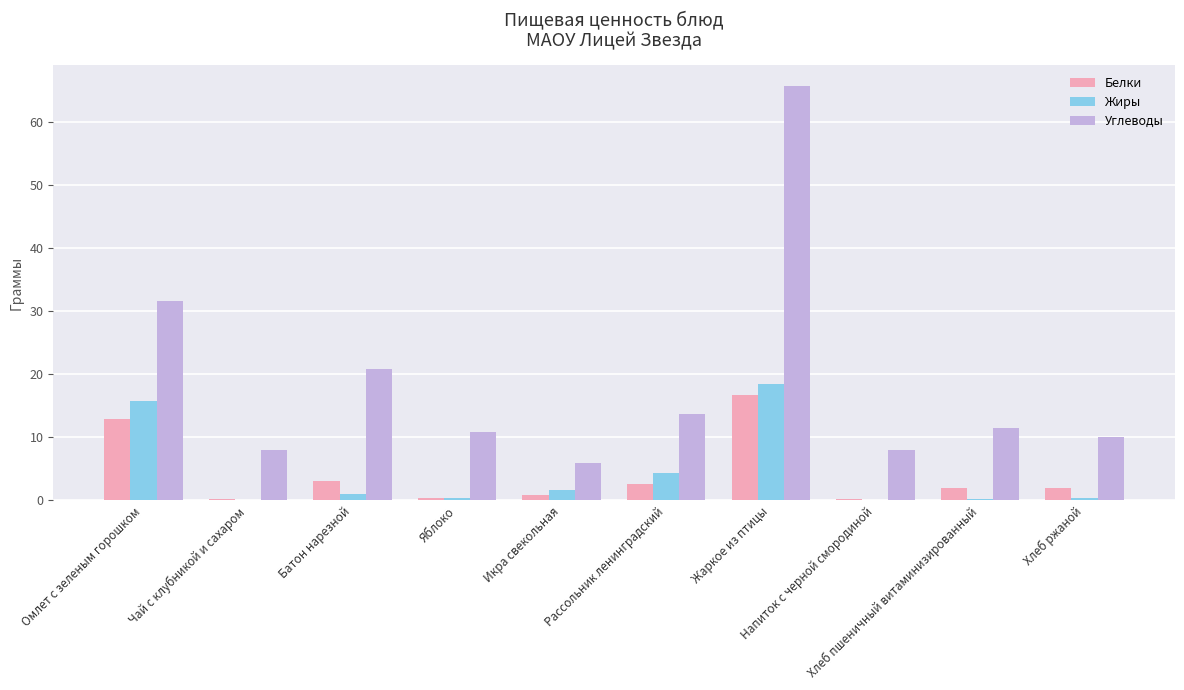

What is the sum of all Углеводы values?

185.9